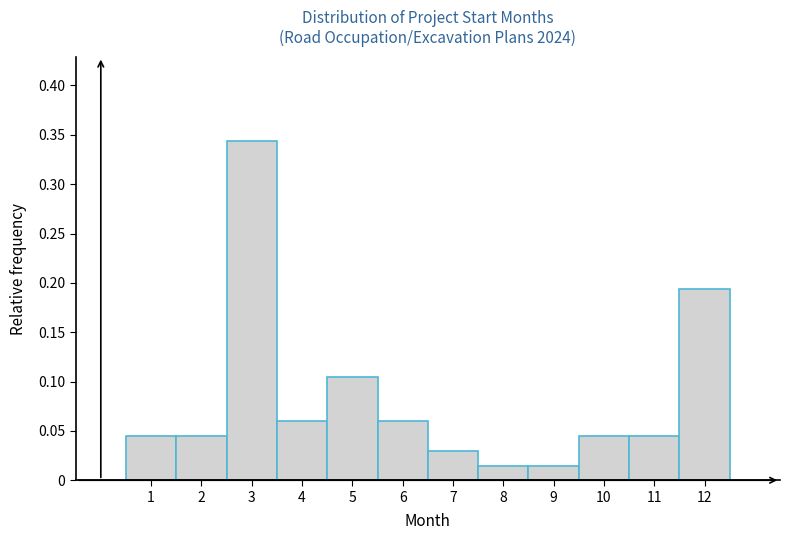

Reading left to right, transcribe this chart: for each bar, give the range it covers on the x-axis and its height. The values are not printed on the chart, so give them approximately, as read against the axis.

0.5 to 1.5: 0.045
1.5 to 2.5: 0.045
2.5 to 3.5: 0.345
3.5 to 4.5: 0.060
4.5 to 5.5: 0.105
5.5 to 6.5: 0.060
6.5 to 7.5: 0.030
7.5 to 8.5: 0.015
8.5 to 9.5: 0.015
9.5 to 10.5: 0.045
10.5 to 11.5: 0.045
11.5 to 12.5: 0.195